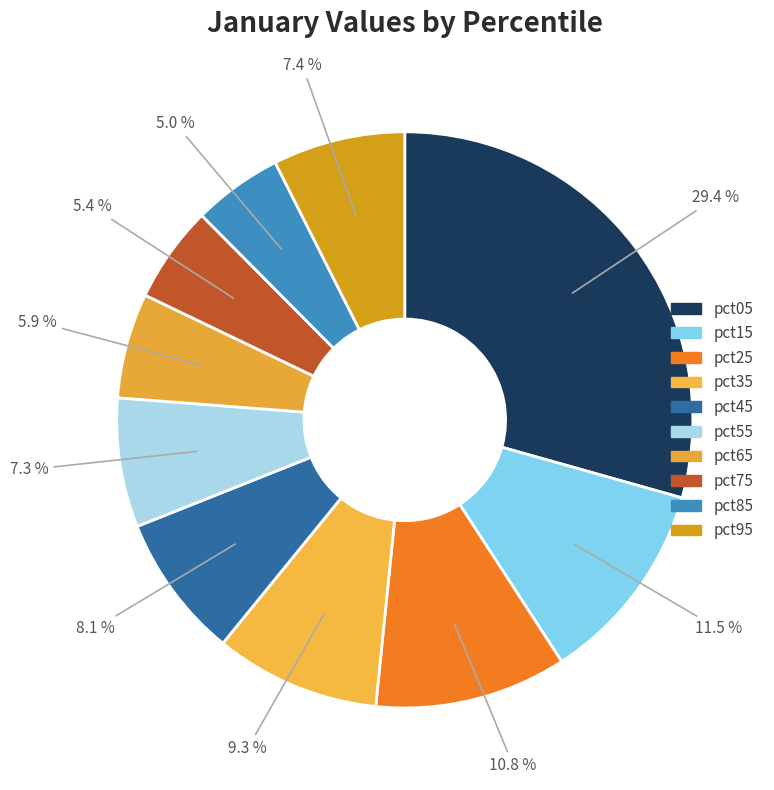

How many slices are in this pie chart?

10